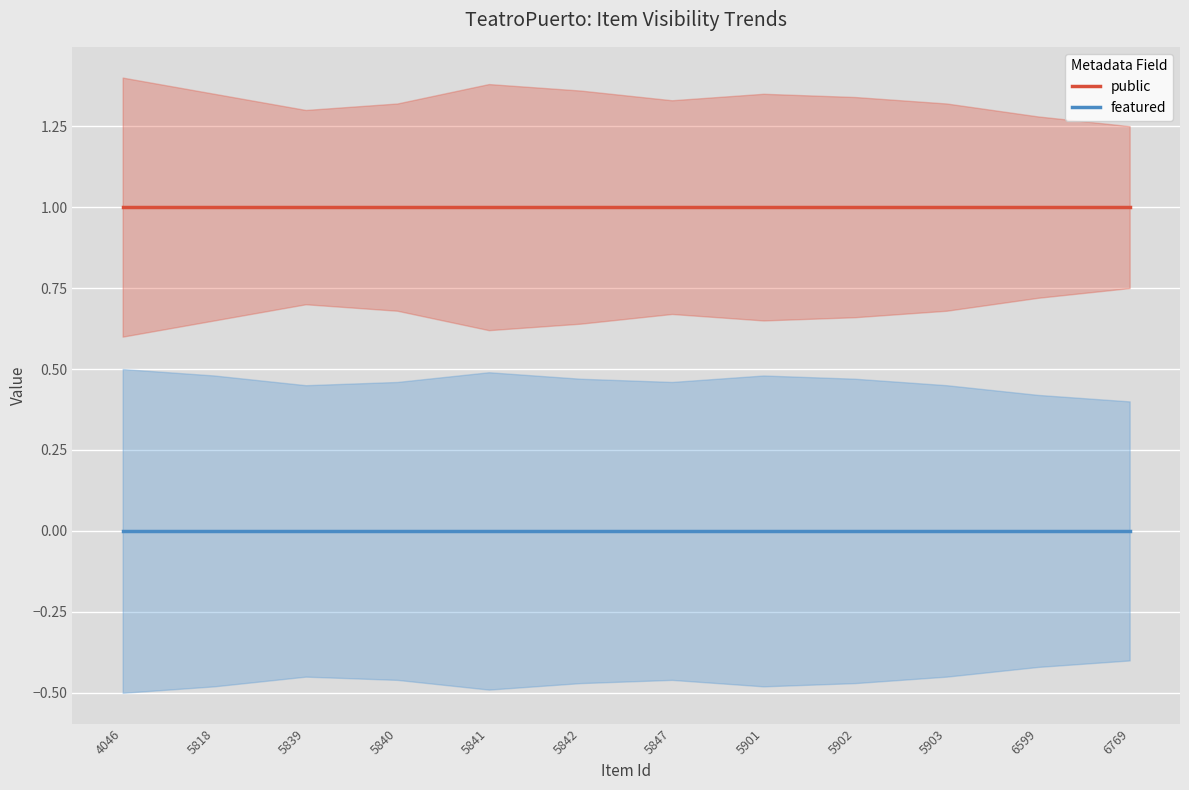

Which has a higher value, 5903 or 6769?

5903